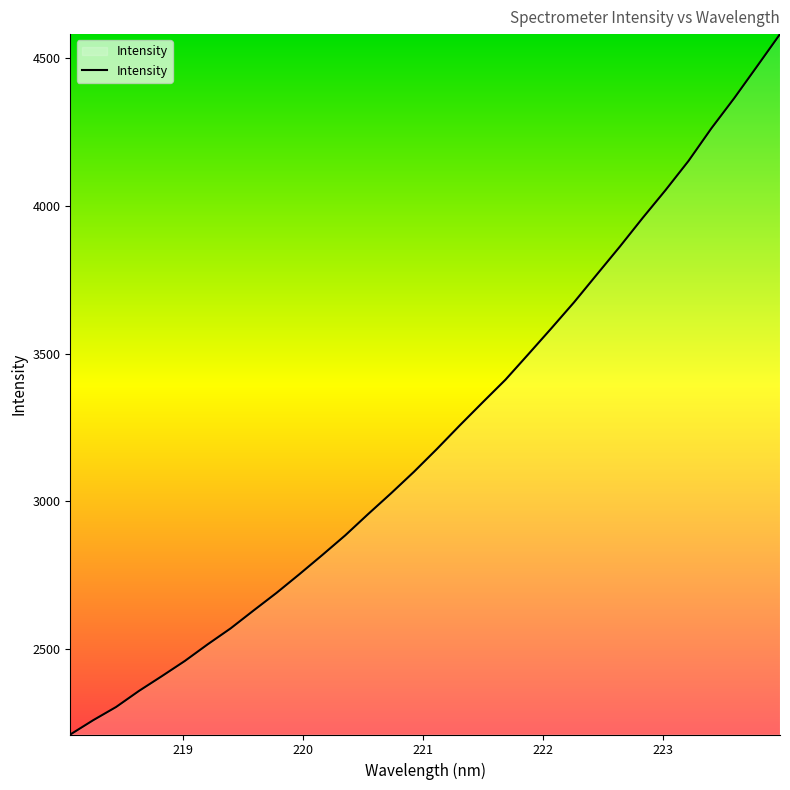

What is the difference between the maximum and minimum values?

2370.4